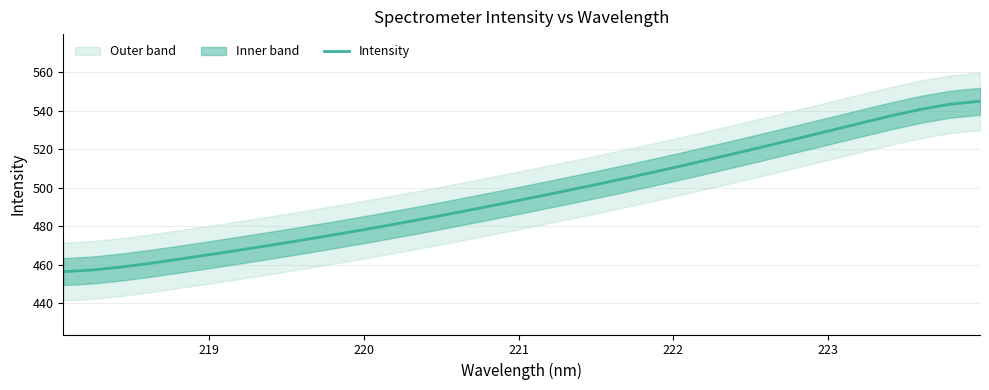

What is the minimum value for Intensity?

456.4